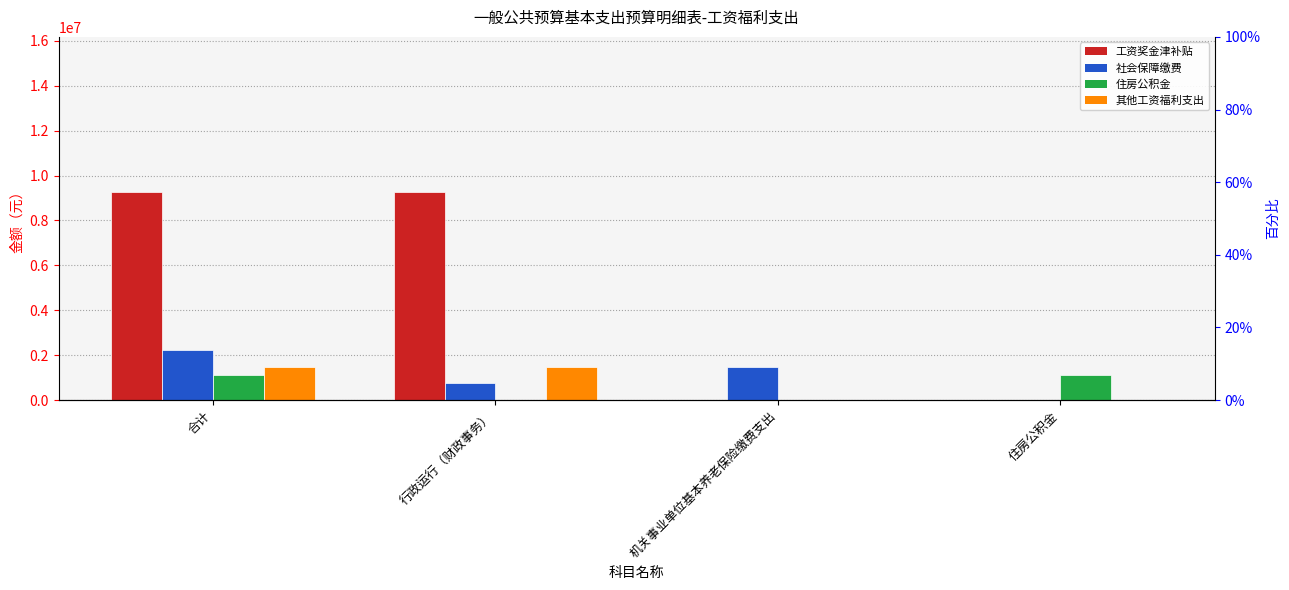

True or false: 工资奖金津补贴 has a value of 9255056.0 at 行政运行（财政事务）.

True